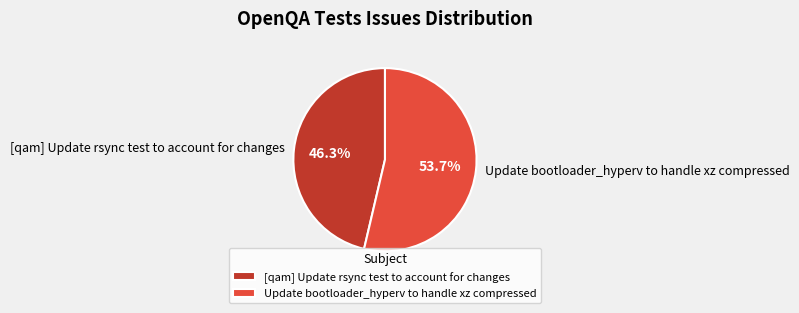

To the nearest percent, what percentage of the pie is Update bootloader_hyperv to handle xz compressed?

54%